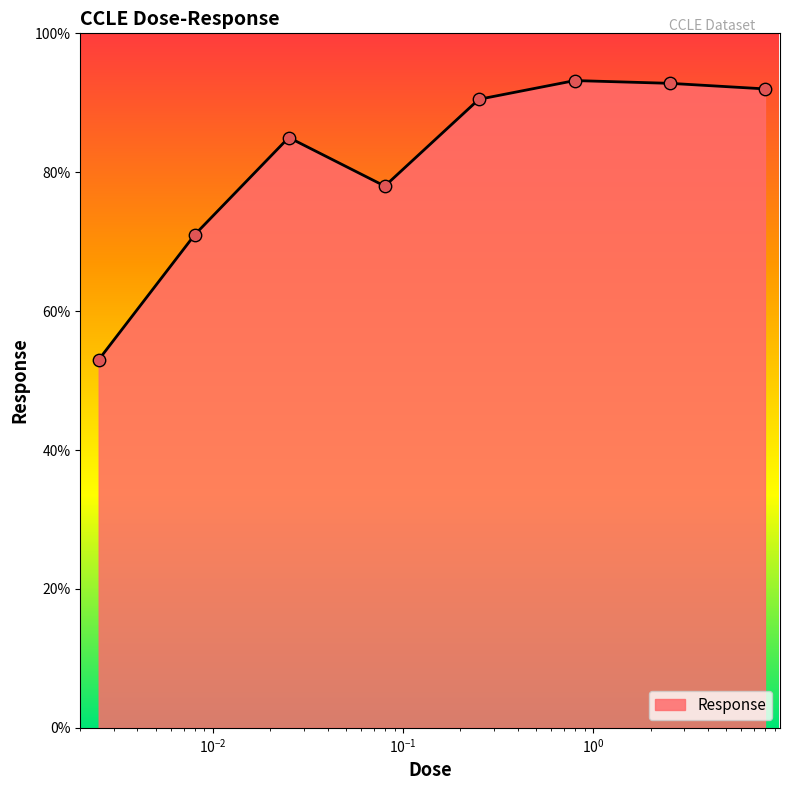

True or false: the data has more than 0 interior local peaks.

True